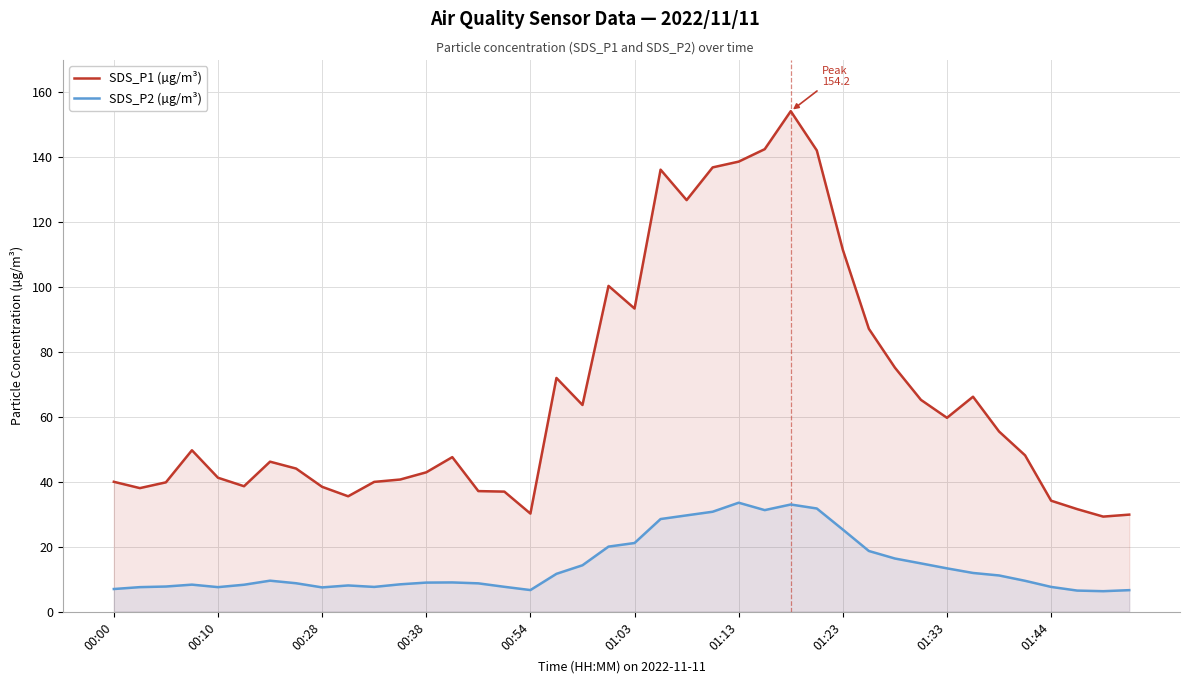

At which category is the sum across all series the highest?

26